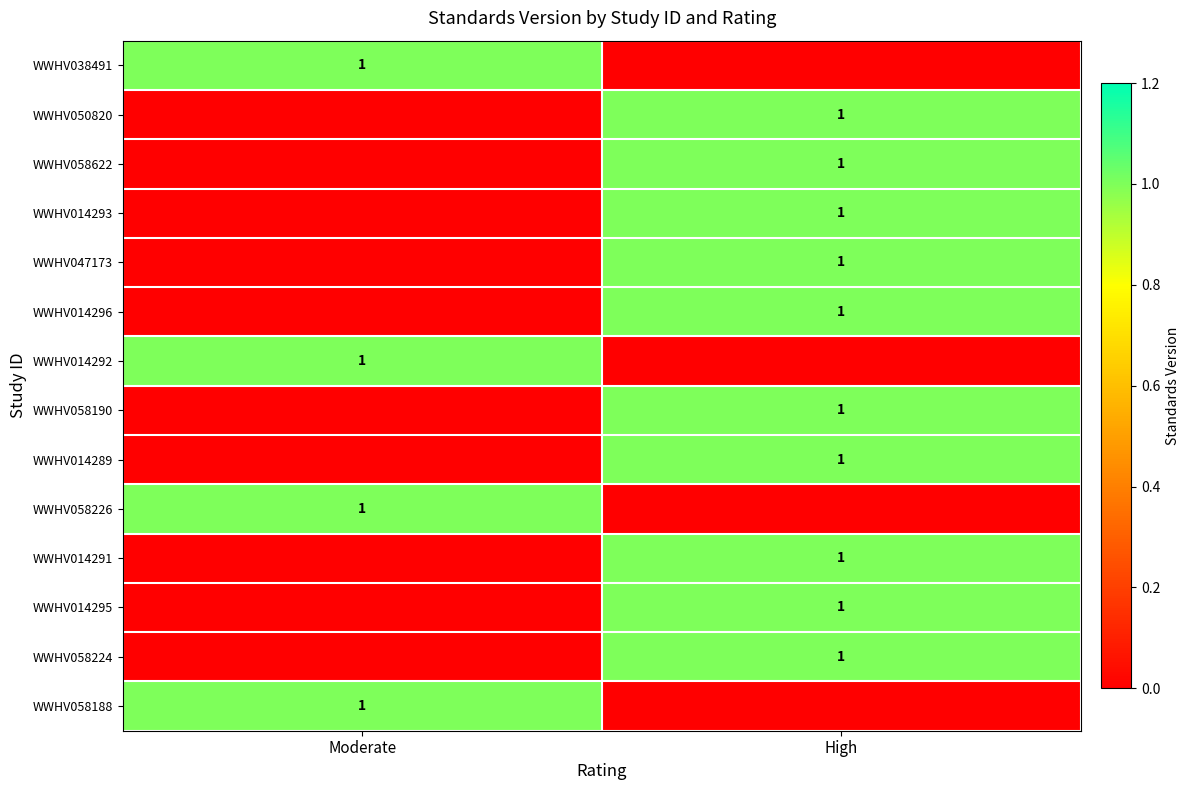

True or false: WWHV058224 has a value of 1 at High.

True